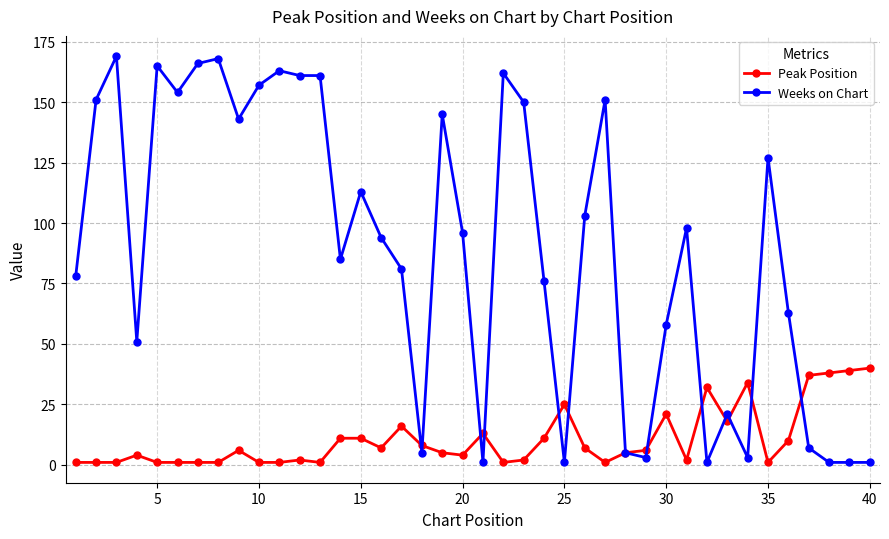

Which series has the widest spread of values?

Weeks on Chart